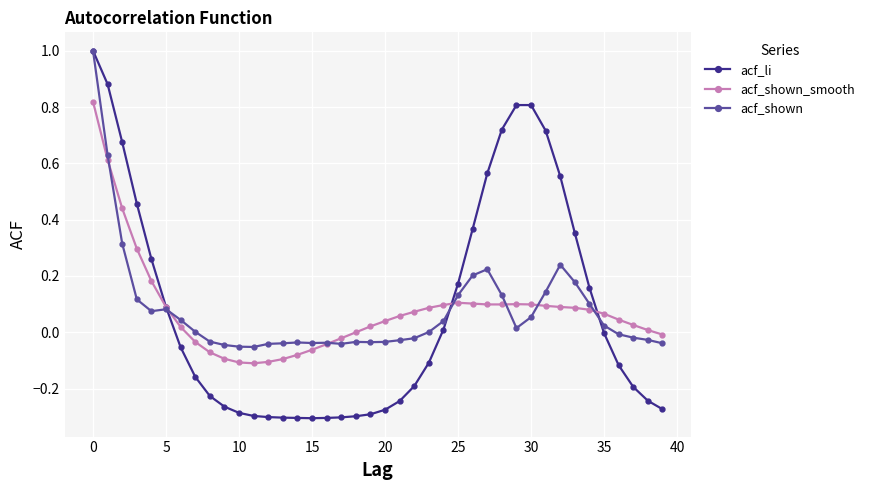

What is the greatest value displayed?

1.0